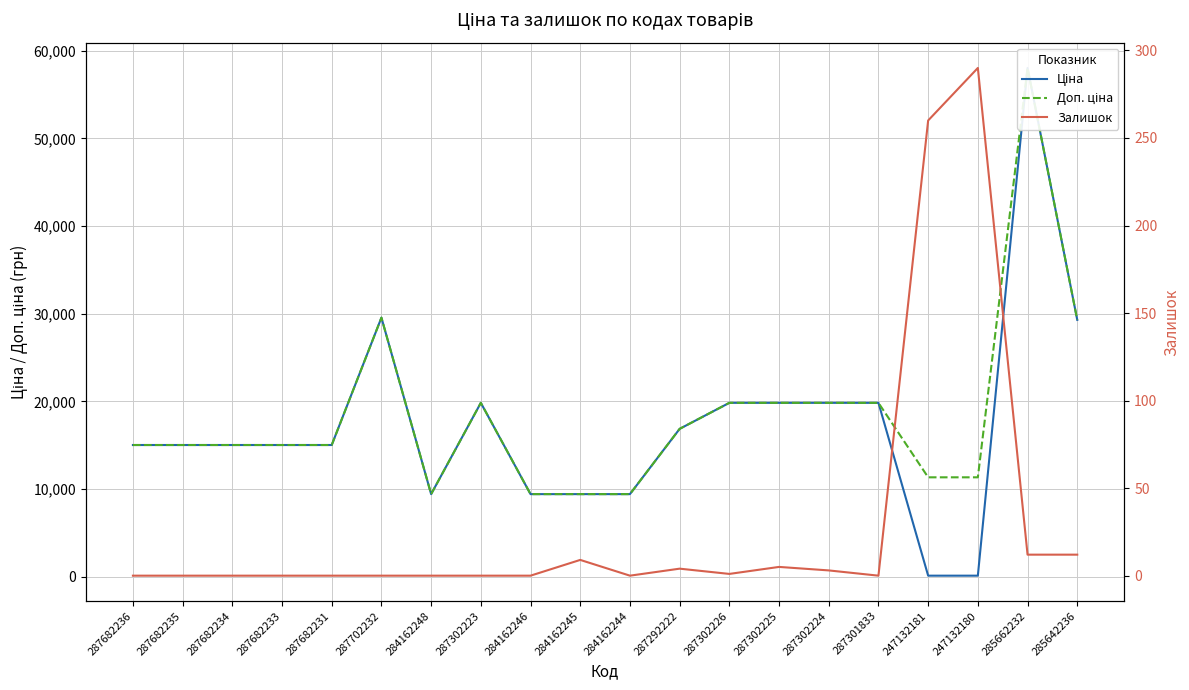

True or false: Доп. ціна and Ціна cross at least once.

False